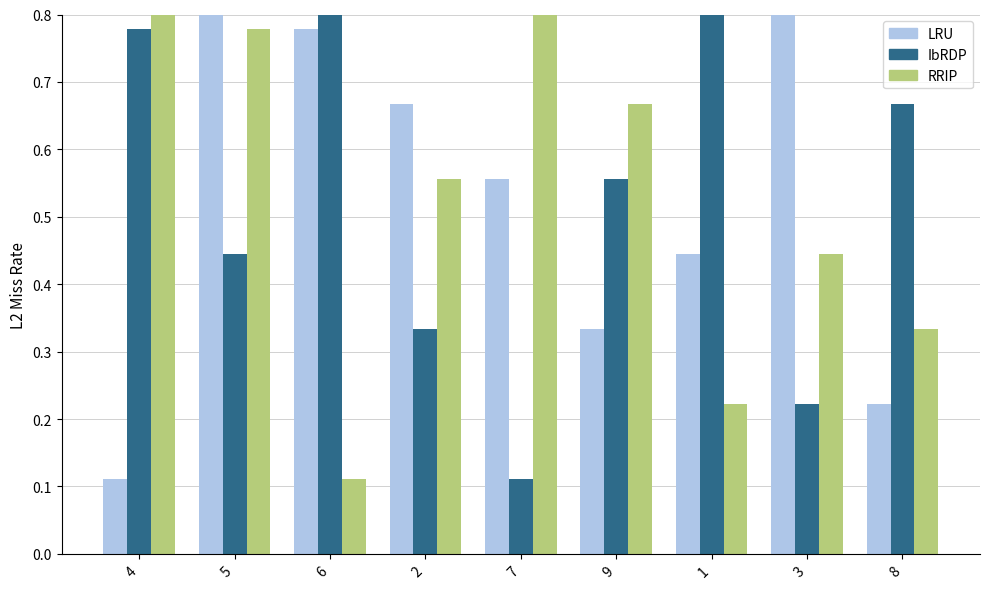

True or false: LRU has a value of 0.4 at 3.

False